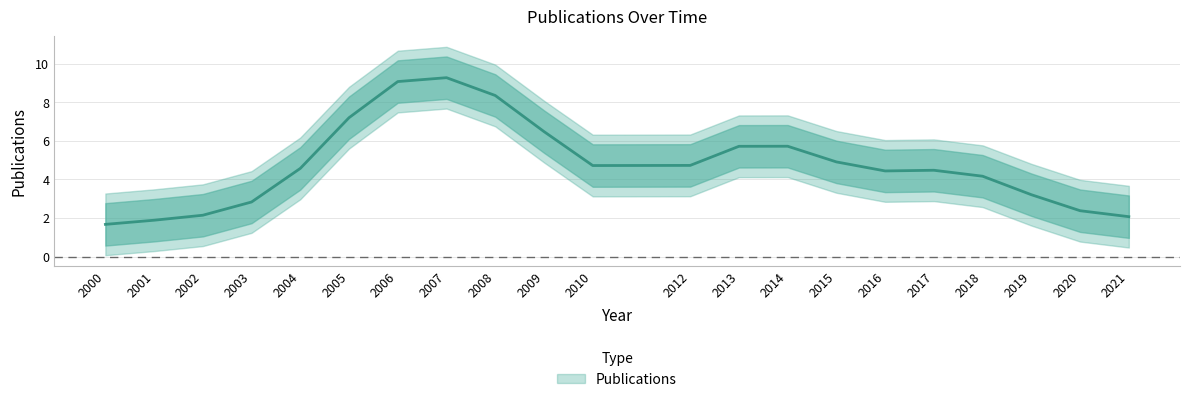

What is the approximate value at 2005, to the nearest 10?

10